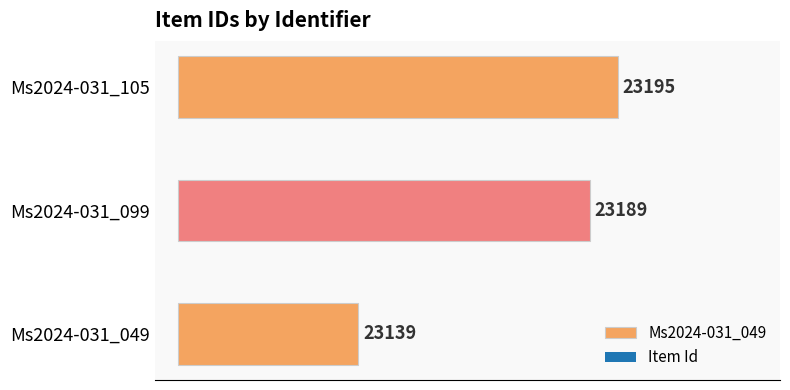

Reading right to left, list all the values displayed in this chart.

Ms2024-031_105=23195	Ms2024-031_099=23189	Ms2024-031_049=23139